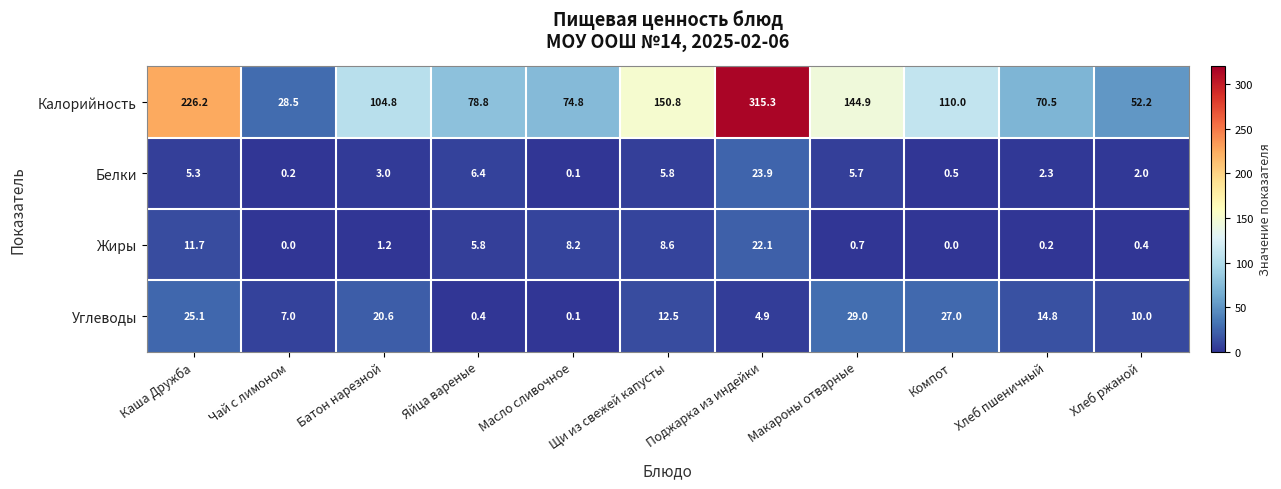

Count the number of categories in the chart.

11